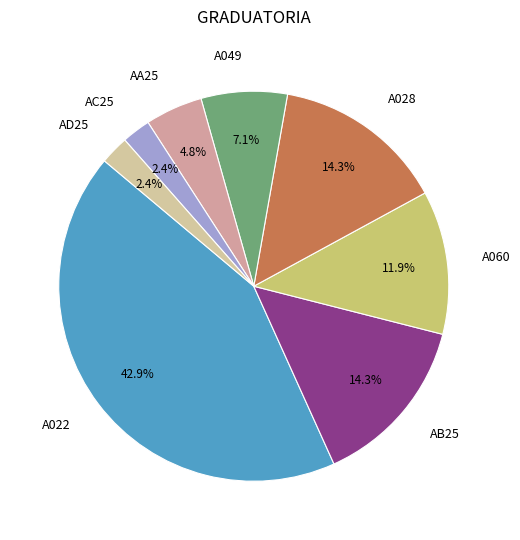

To the nearest percent, what is the average slice percentage?

12%